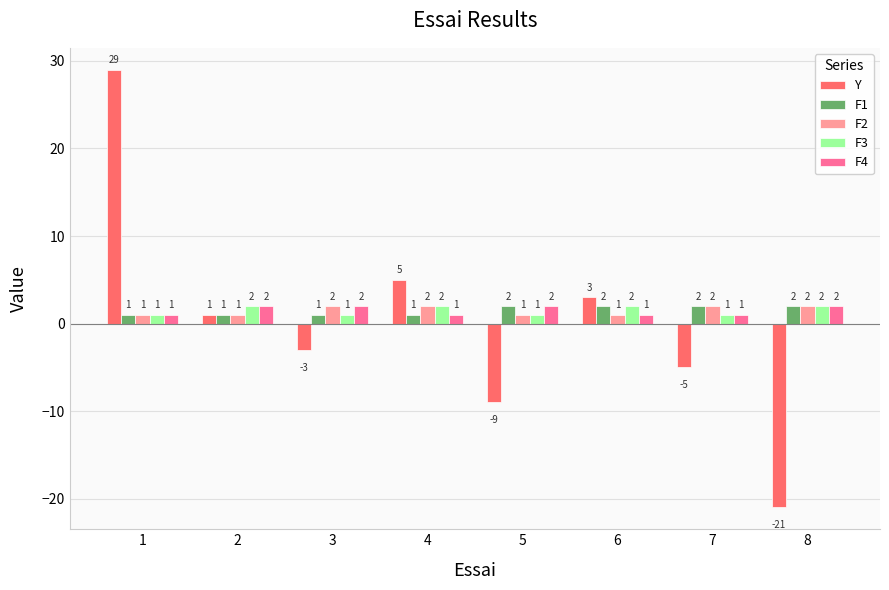

What value does the F3 series have at 8?

2